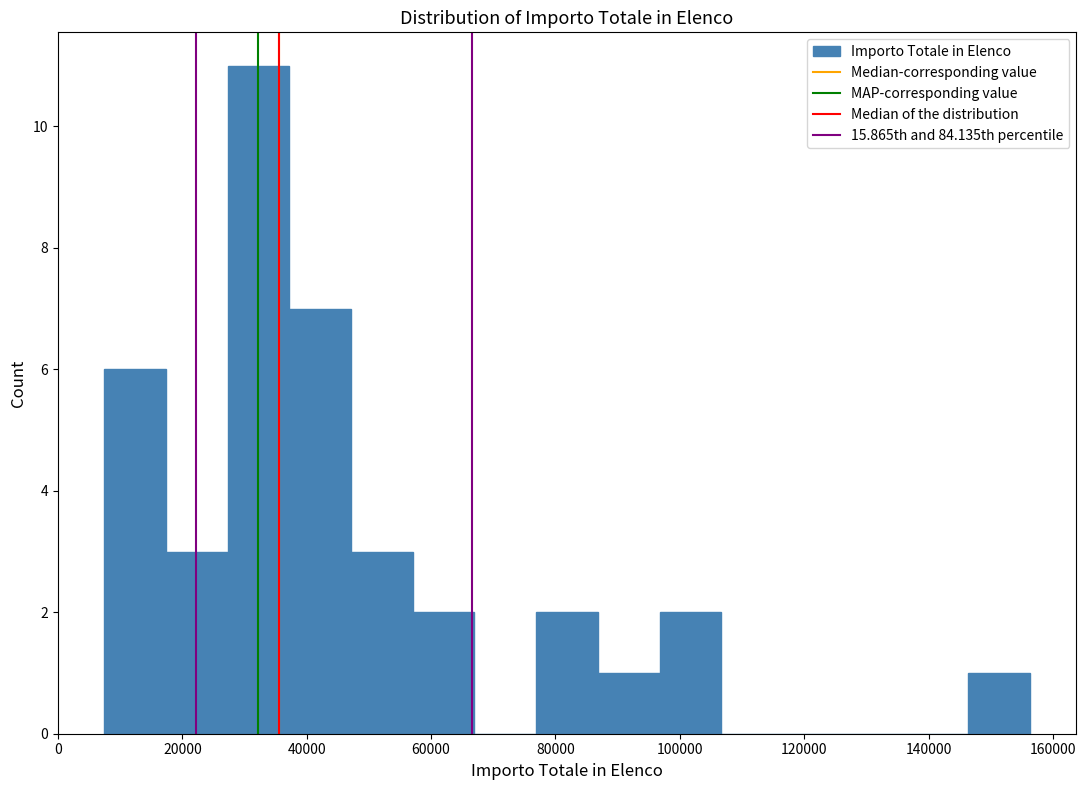

Over which range of the x-axis is the bar tallest?

28000 to 38000